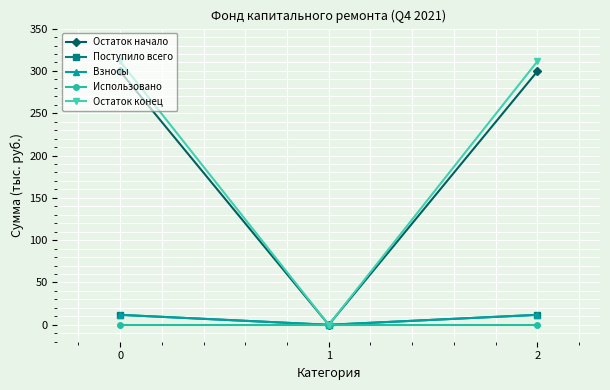

Is this an area chart (filled region under the line)?

No